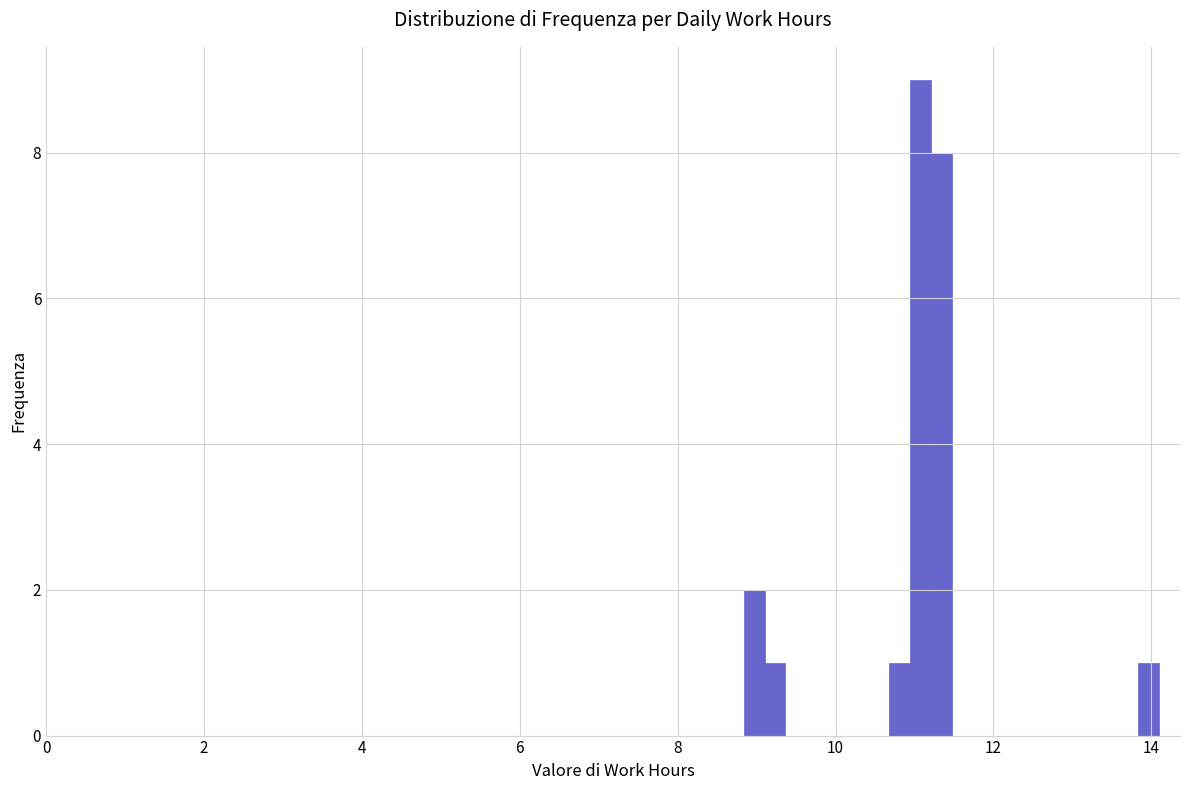

Around what value on the x-axis is the tallest bar? Give the approximate position of its centre, as read against the axis.

11.0